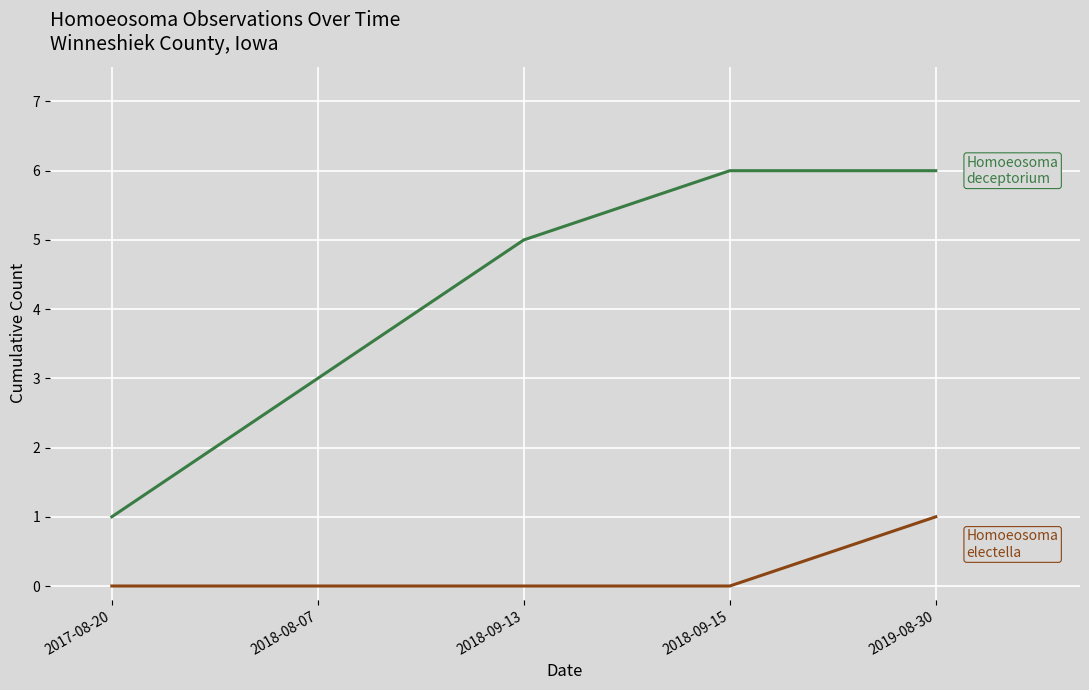

What is the maximum value shown in the chart?

6